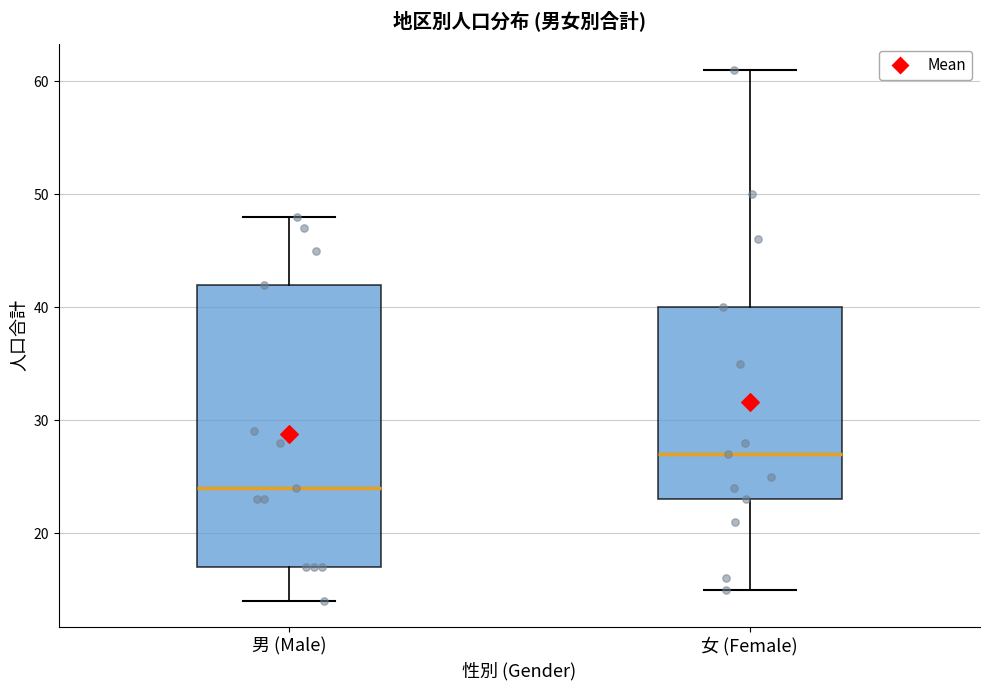

Reading left to right, read every box against the y-axis: the position of its median line, the range the box covers, and the ends of its whiskers. The values are not printed on the chart, so give them approximately, as read against the axis.

男 (Male): median 24, box 17 to 42, whiskers 14 to 48
女 (Female): median 27, box 23 to 40, whiskers 15 to 61